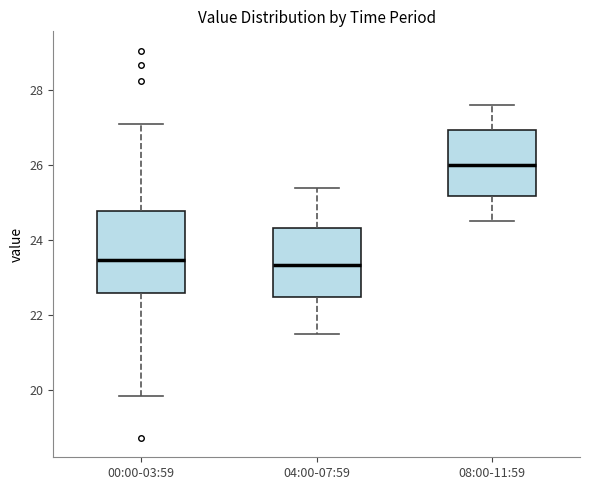

Reading left to right, transcribe this box plot: for each box, give where its median line is, the range the box spans, and where its two whiskers end, as read against the y-axis. The values are not printed on the chart, so give them approximately, as read against the axis.

00:00-03:59: median 23.4, box 22.6 to 24.8, whiskers 19.8 to 27.2
04:00-07:59: median 23.4, box 22.4 to 24.4, whiskers 21.6 to 25.4
08:00-11:59: median 26.0, box 25.2 to 27.0, whiskers 24.6 to 27.6